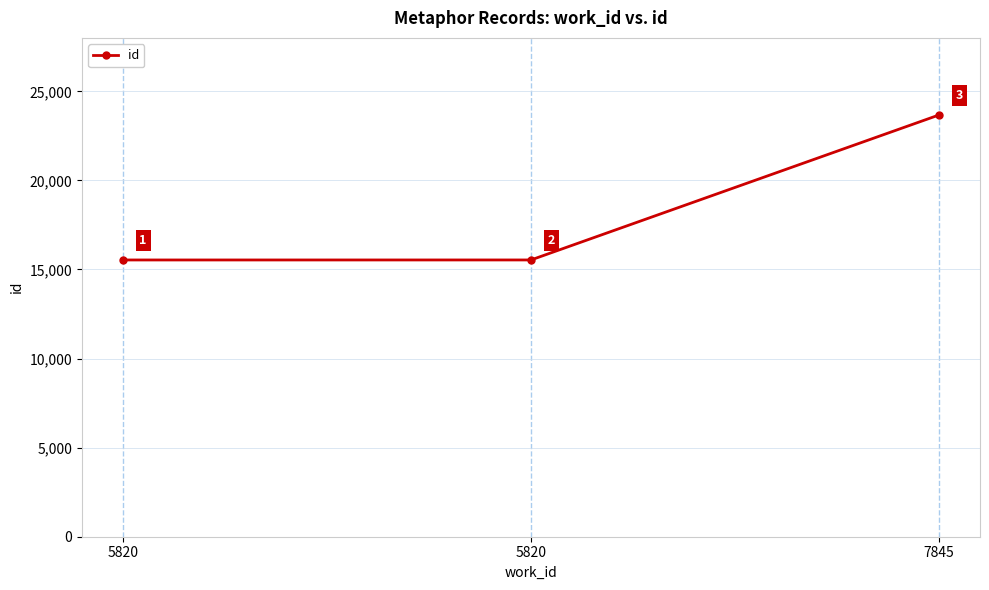

Count the number of categories in the chart.

3